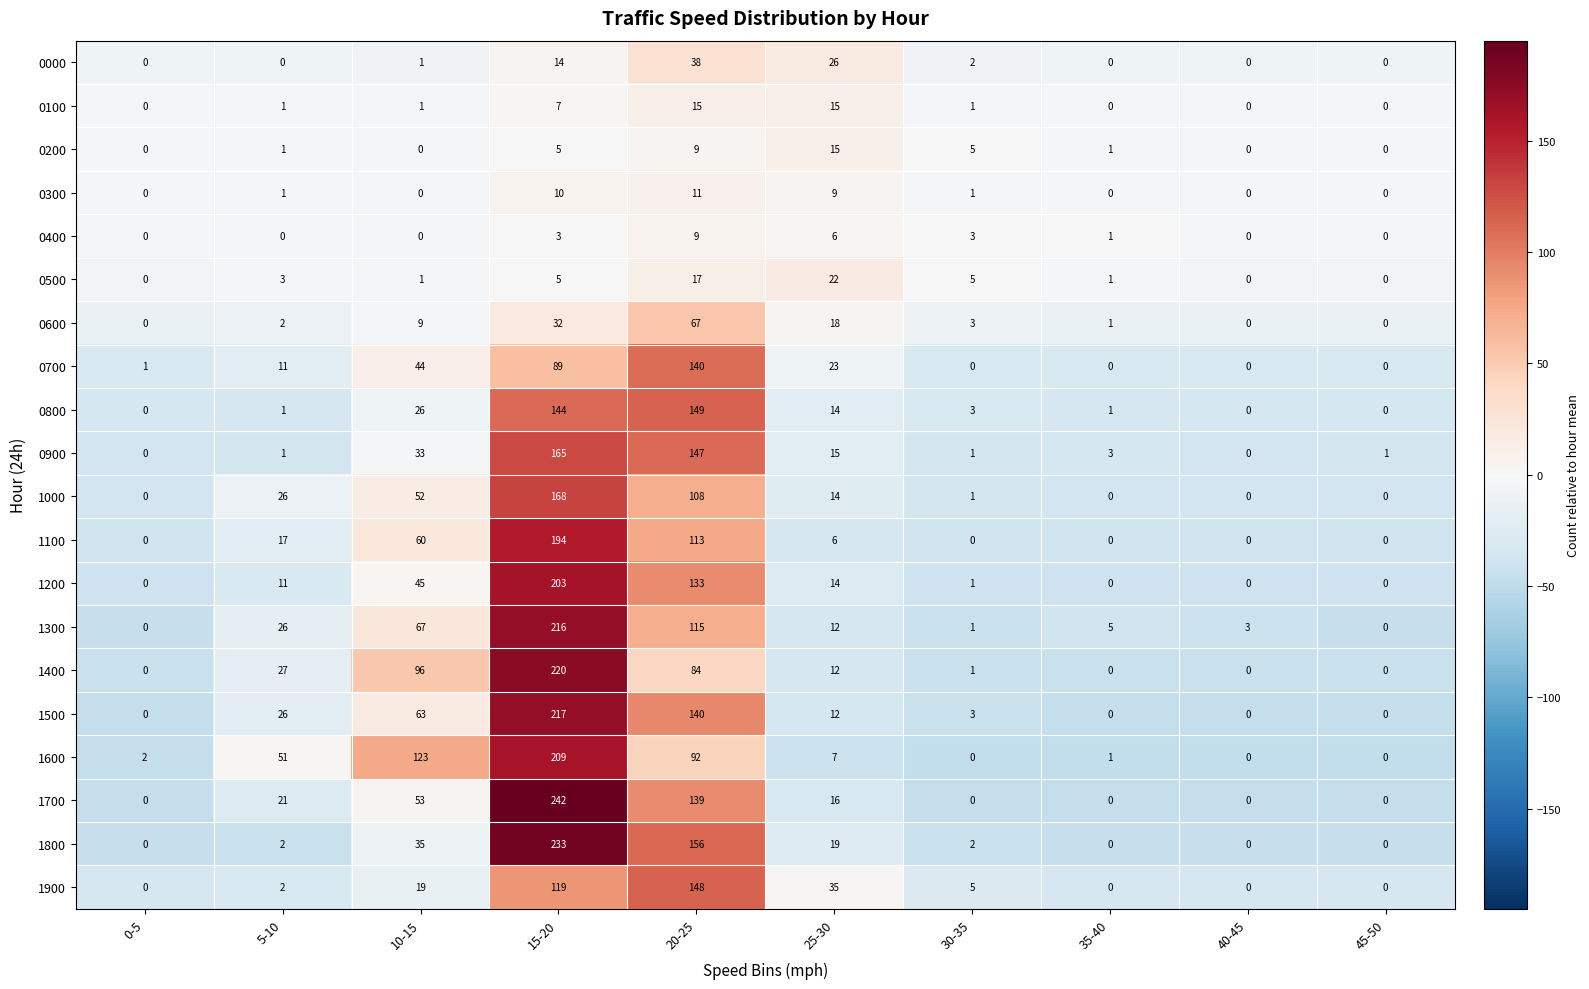

Which category has the highest value in the 1500 series?

15-20